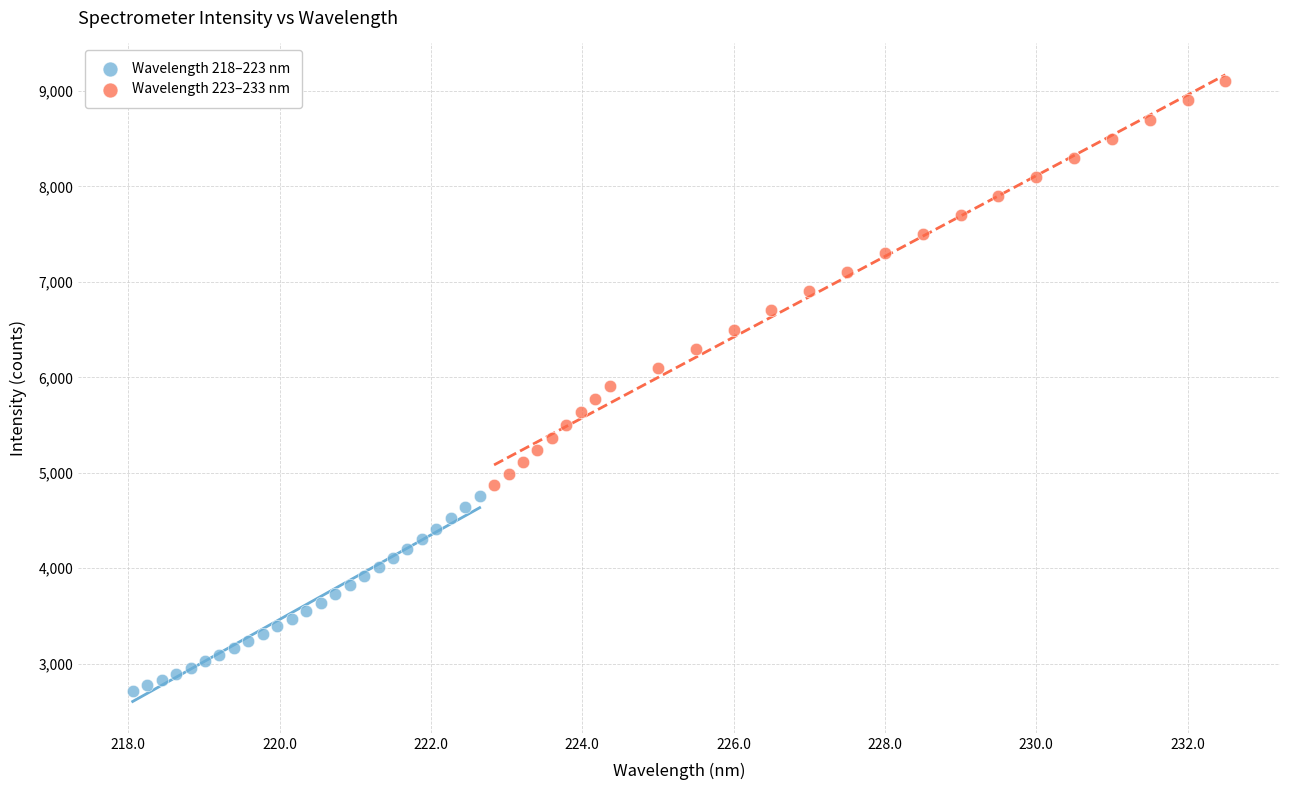

Which series contains the highest Y value?

Wavelength 223–233 nm